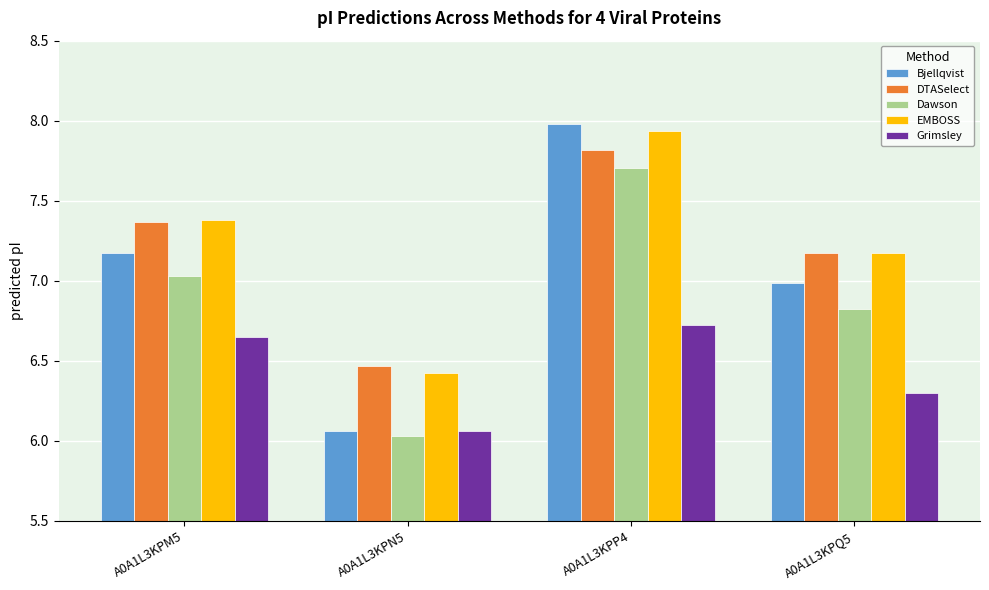

What value does the Bjellqvist series have at A0A1L3KPQ5?

7.0